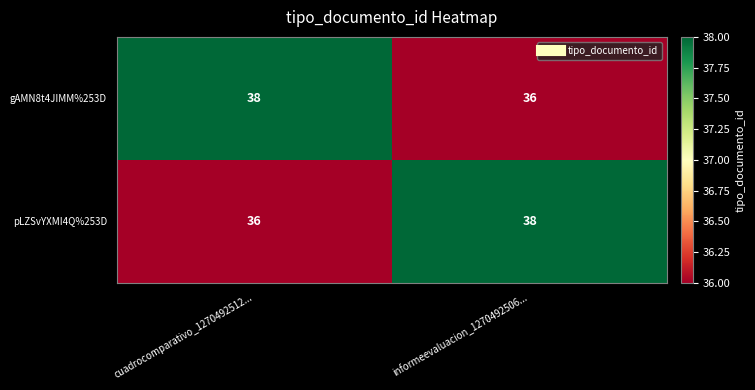

What is the total value across all series at cuadrocomparativo_1270492512...?

74